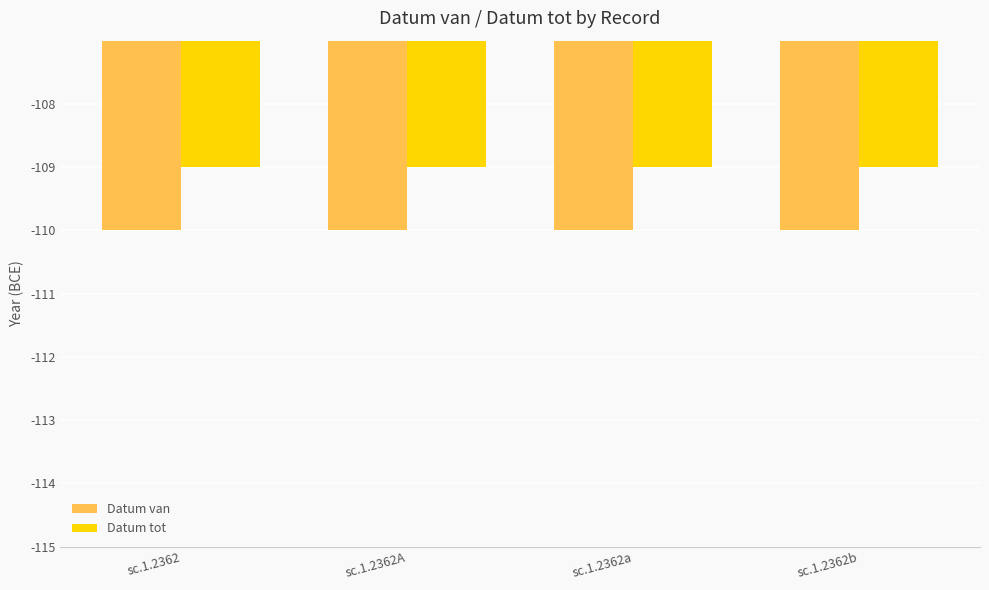

Does the chart contain stacked bars?

No